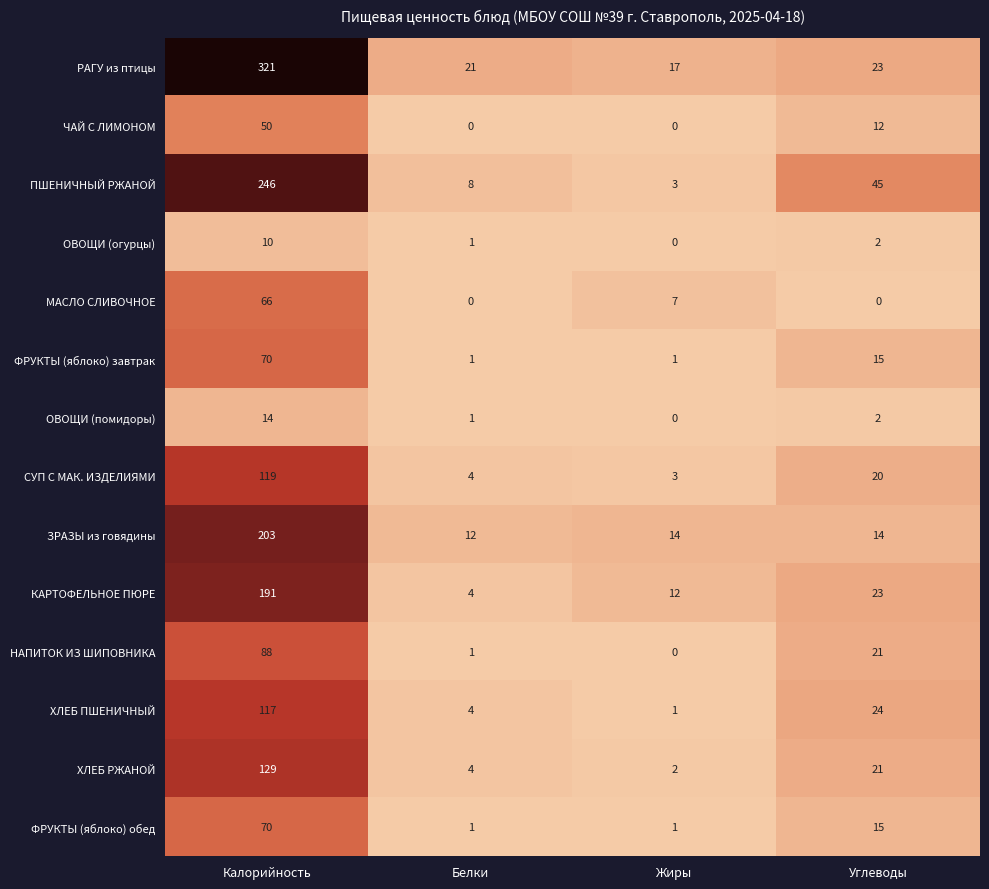

At which label is КАРТОФЕЛЬНОЕ ПЮРЕ closest to 97?

Углеводы